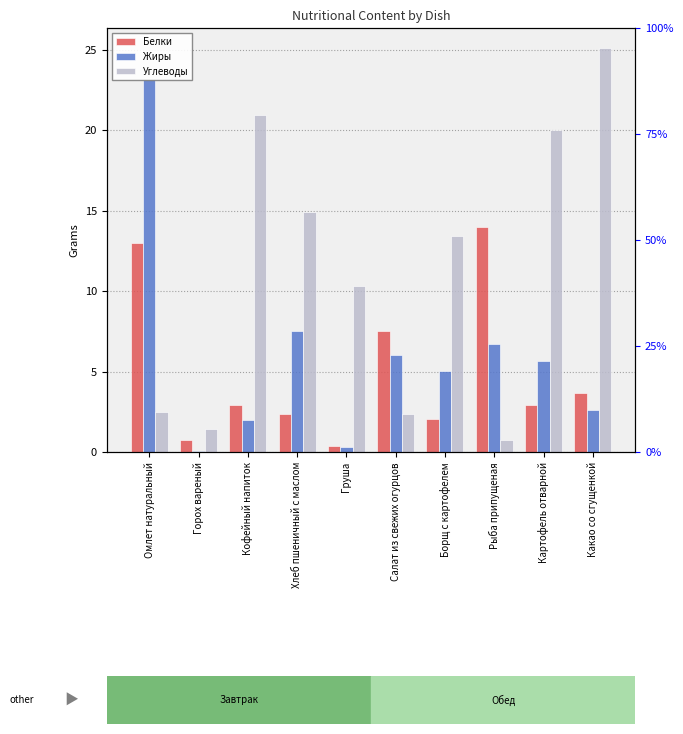

What is the difference between the highest and lowest values at Картофель отварной?

17.1